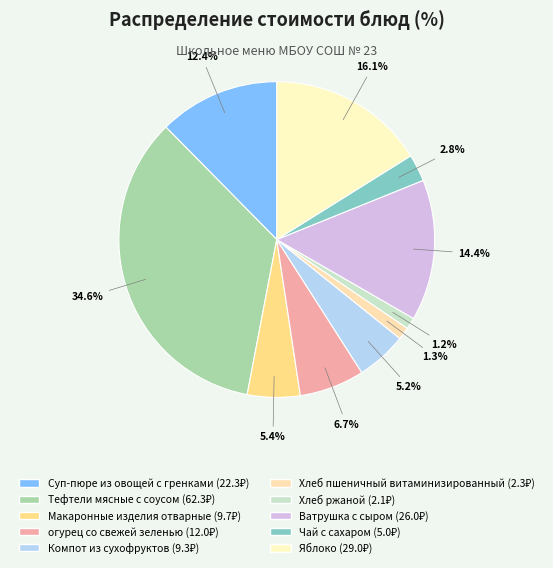

What percentage is NOT represented by Чай с сахаром?

97.2%